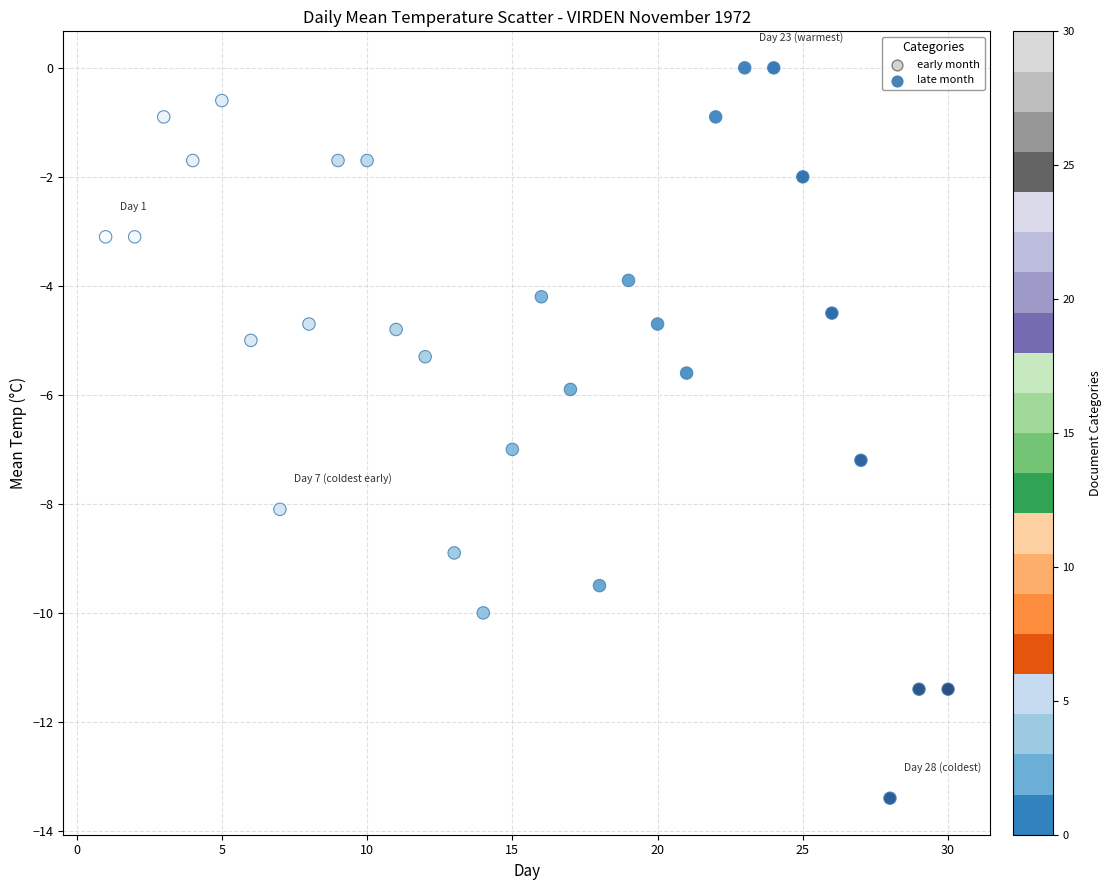

What is the range of Y values (max minus min)?

13.4